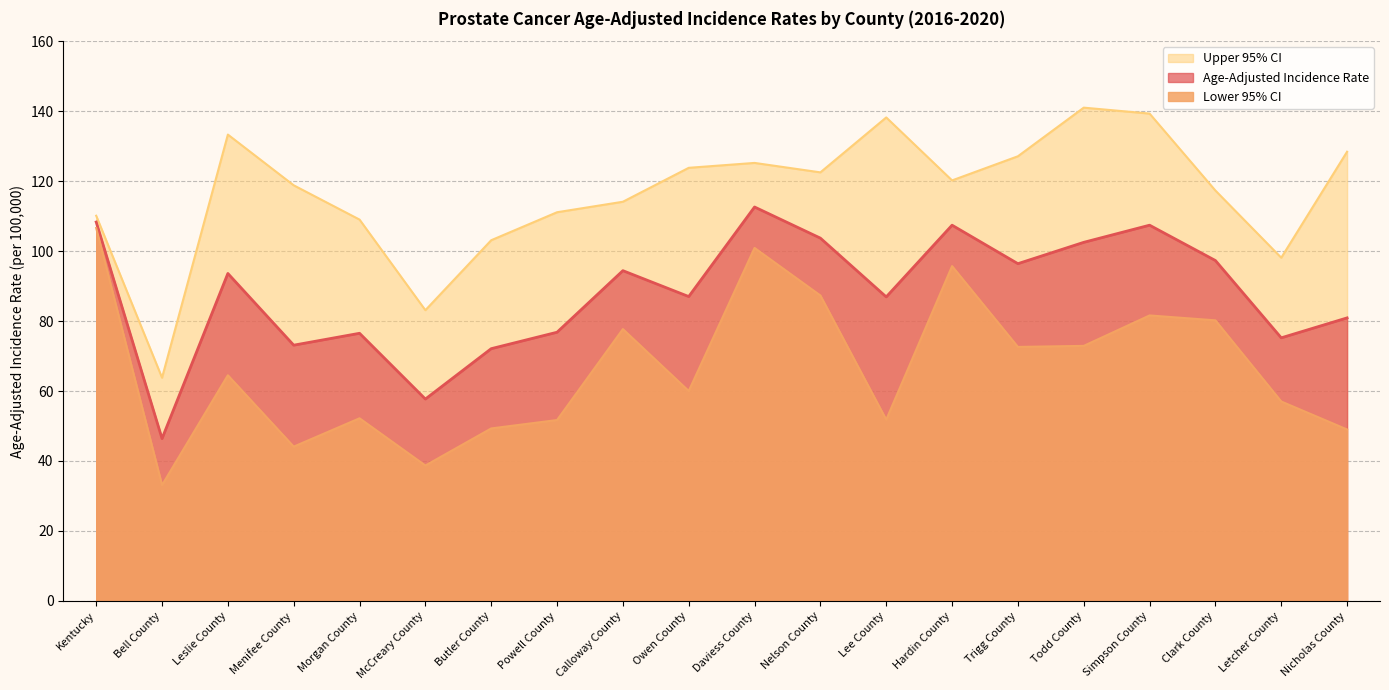

What is the difference between the second highest and minimum values in the Age-Adjusted Incidence Rate series?

61.9